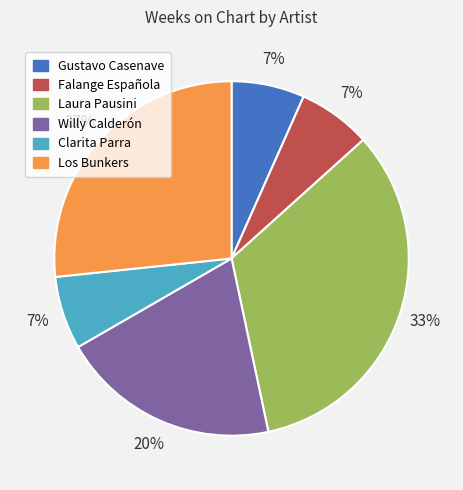

Do Gustavo Casenave and Falange Española together represent more than half of the pie?

No